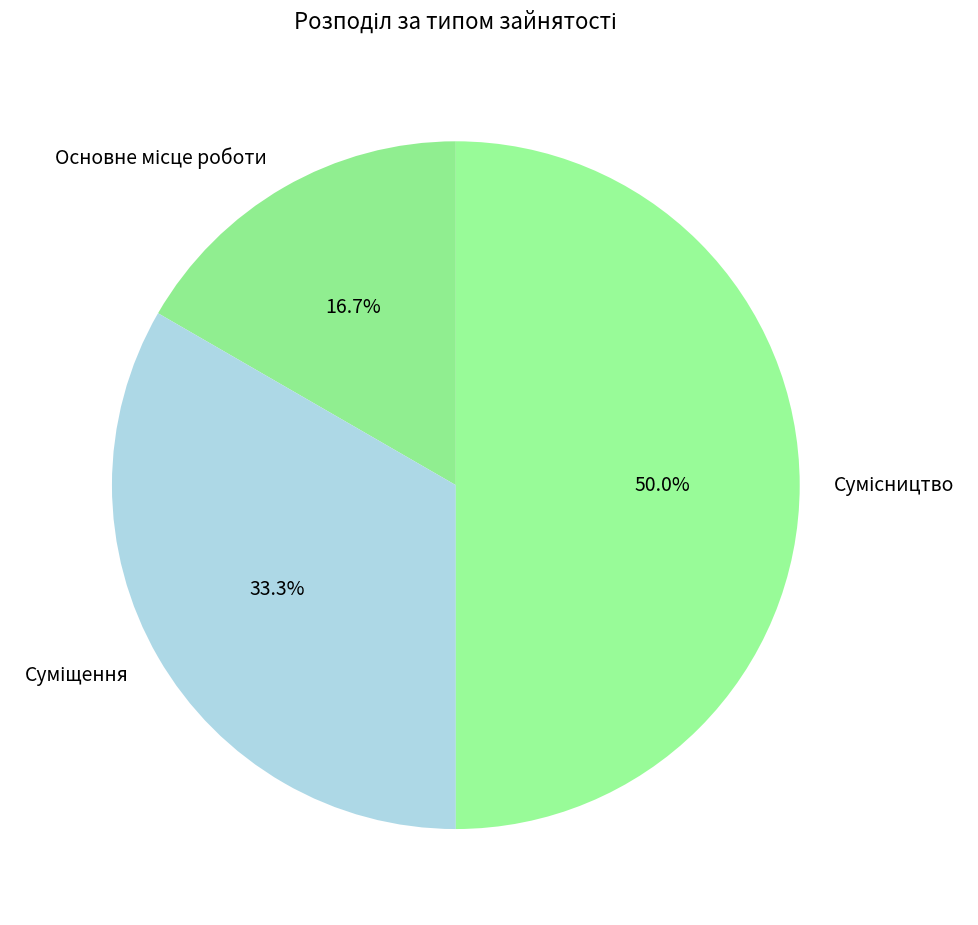

How much of the chart is everything except Основне місце роботи?

83.3%